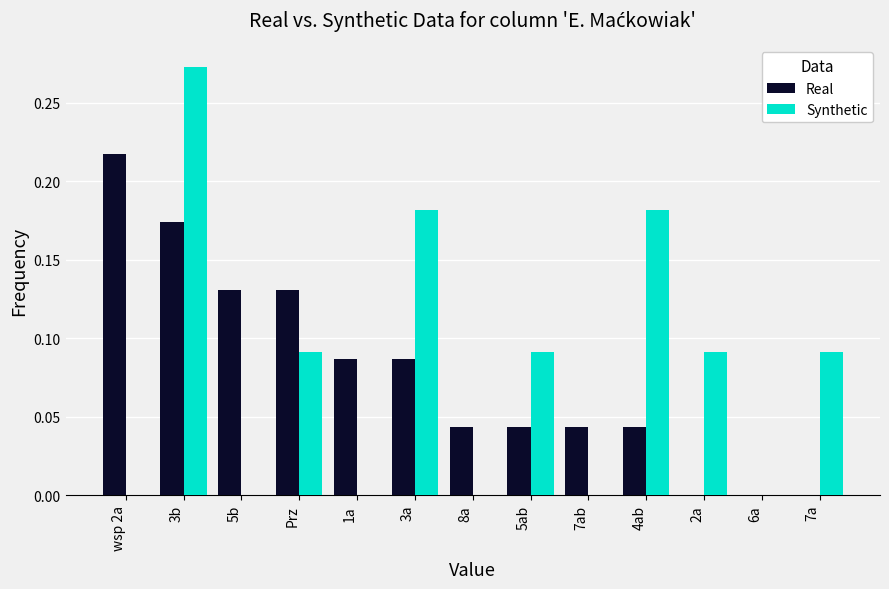

Which category has the highest value across all series?

3b